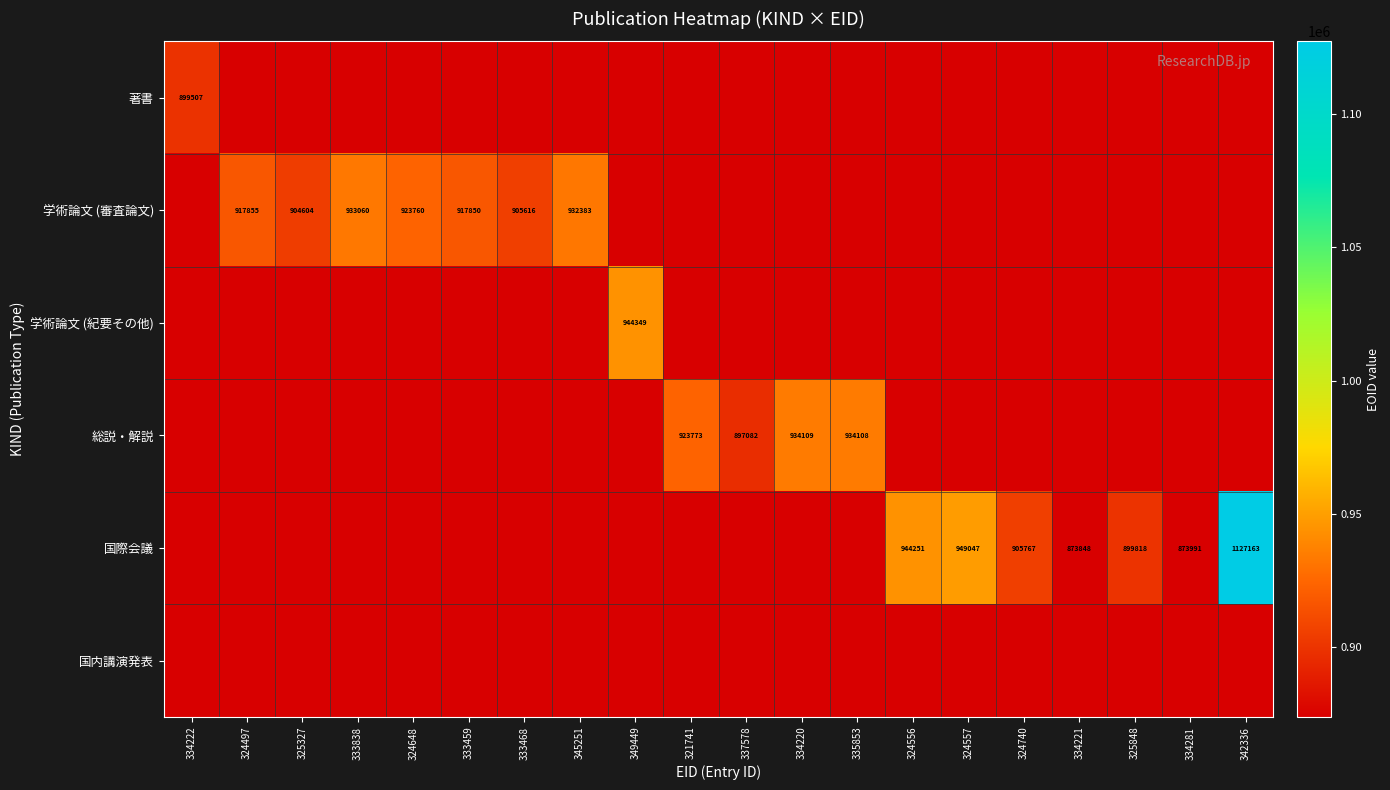

At how many categories does at least one series exceed 961329?

1